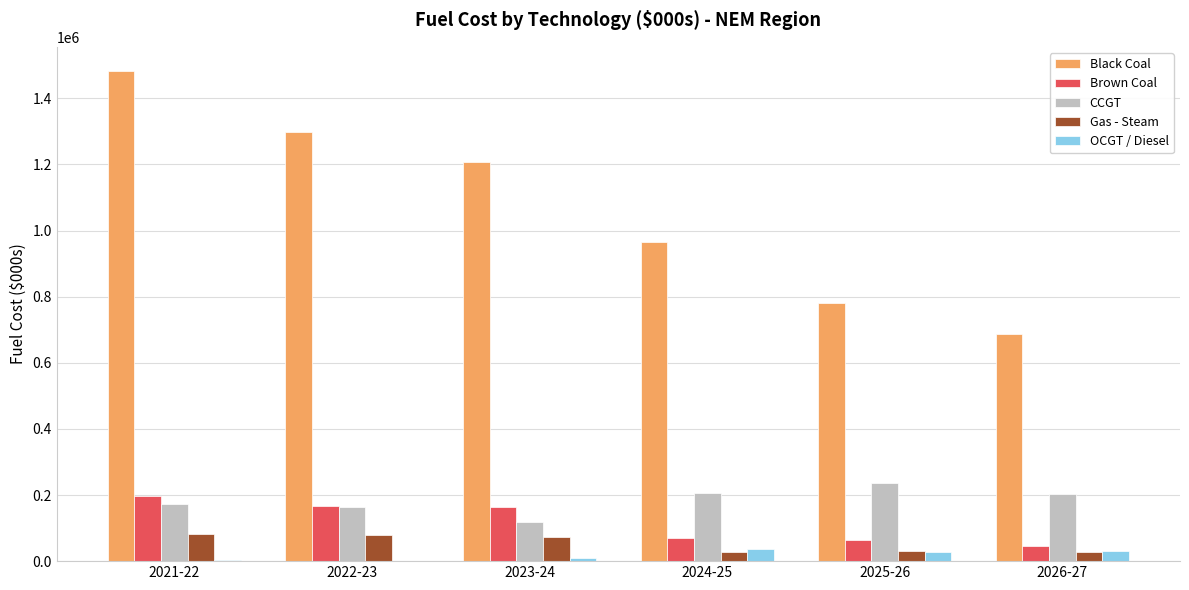

What is the highest value of the Gas - Steam series?

83085.1